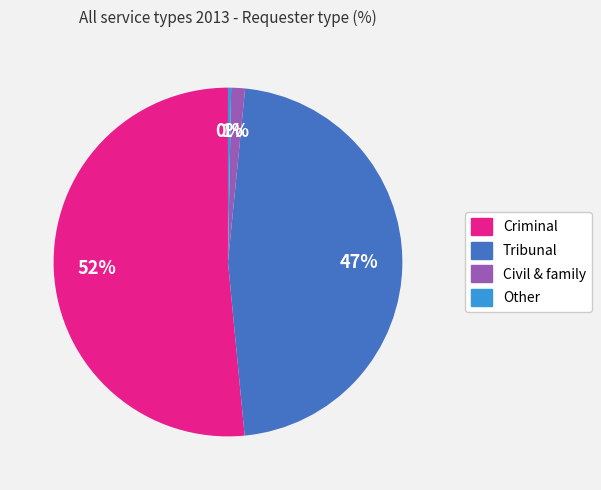

Rank the categories by value from lowest to highest.

Other, Civil & family, Tribunal, Criminal